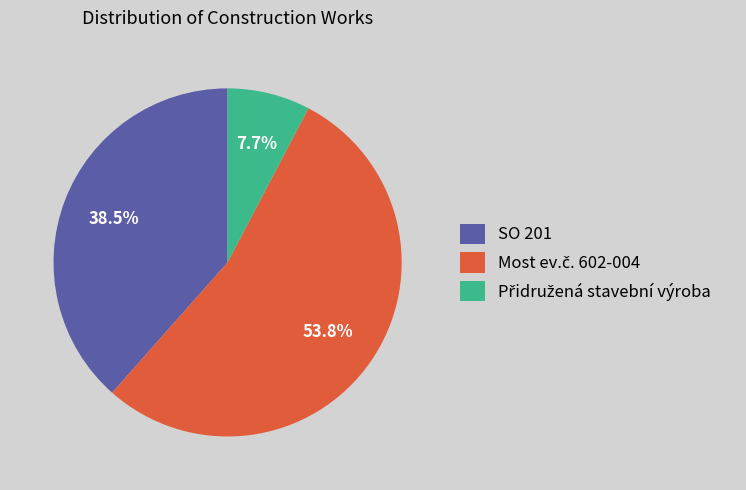

How much of the chart is everything except SO 201?

61.5%